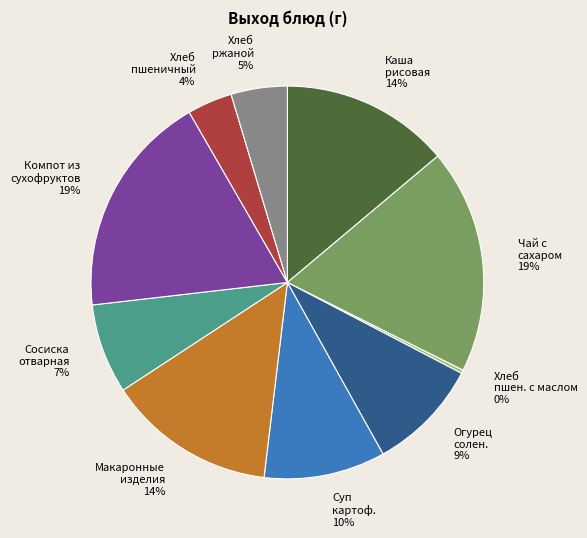

To the nearest percent, what is the average slice percentage?

10%